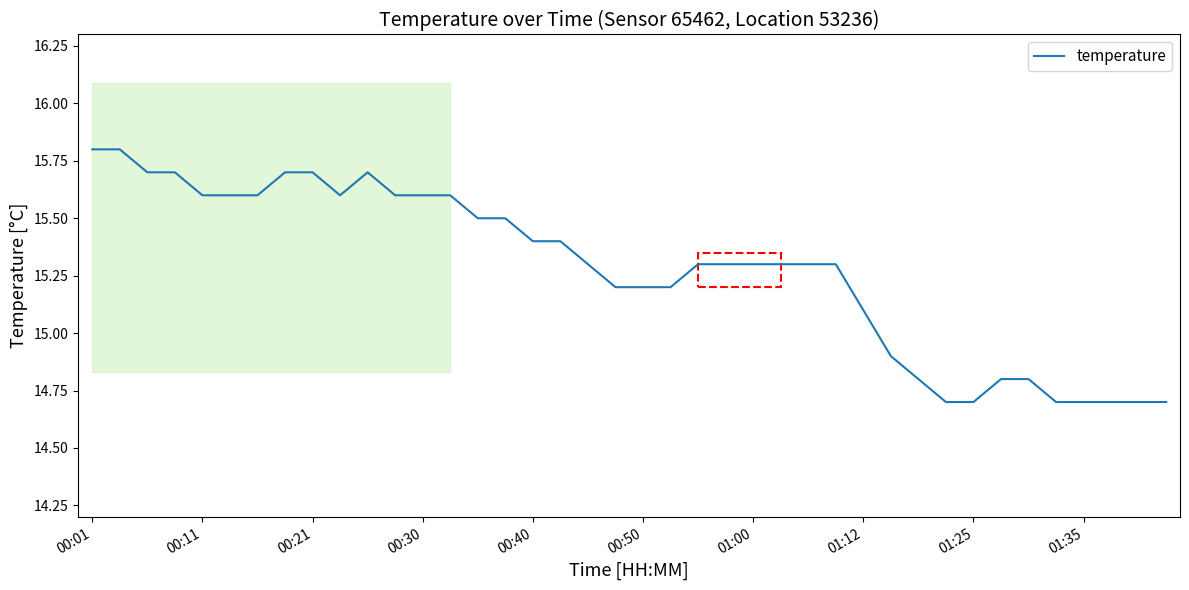

What is the difference between the maximum and minimum values?

1.1